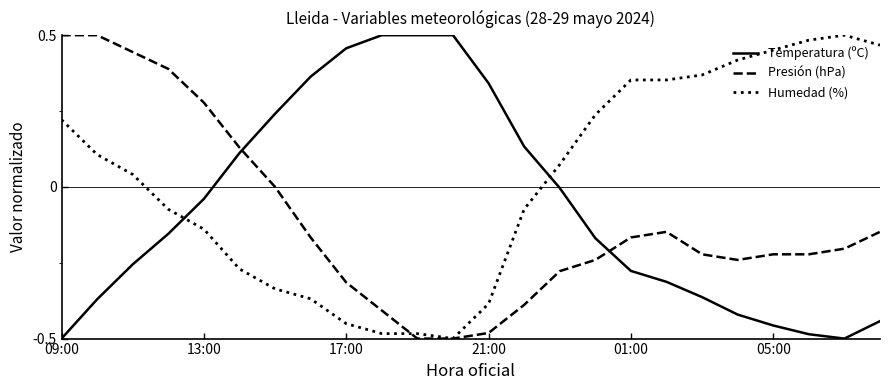

True or false: Presión (hPa) has more than 0 points higher than both neighbors.

True